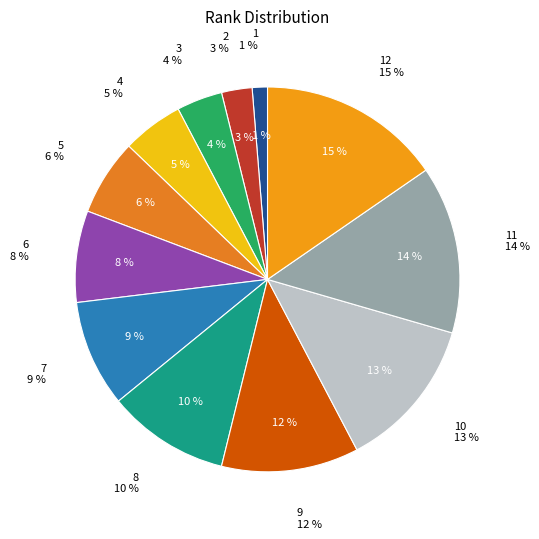

To the nearest percent, what portion does 12 represent?

15%